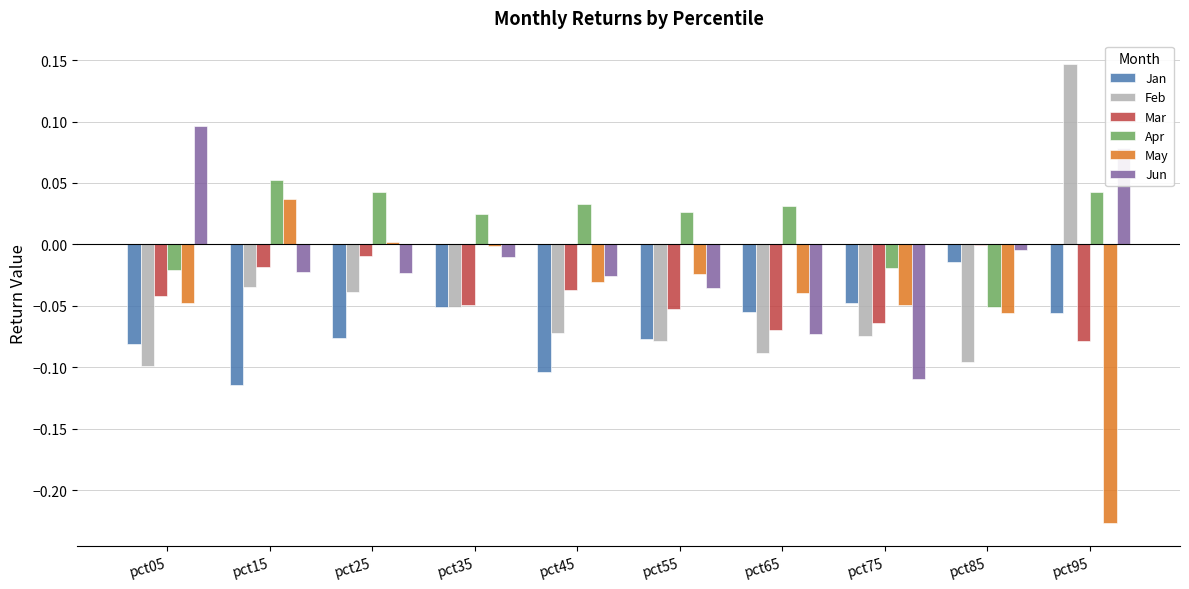

At which category does the chart reach its peak across all series?

pct95